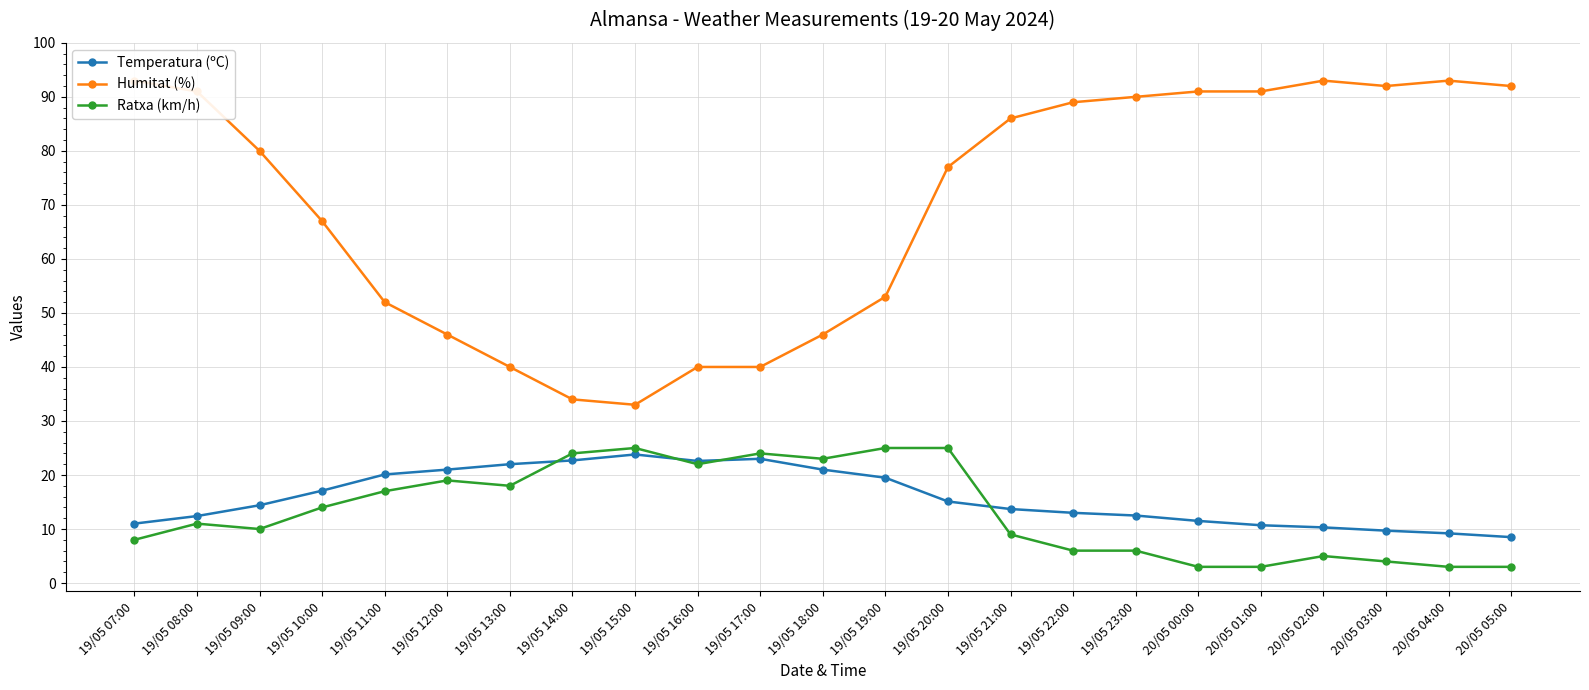

How many interior local valleys does the Temperatura (ºC) series have?

1